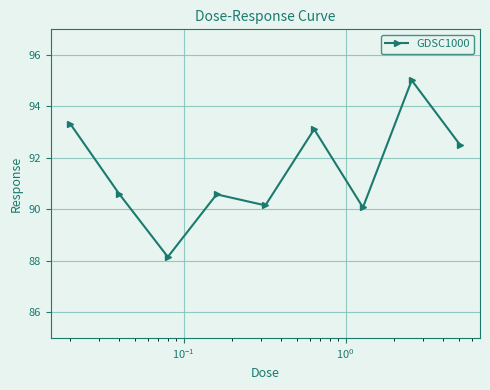

What is the value of the 4th point from the left?

90.6